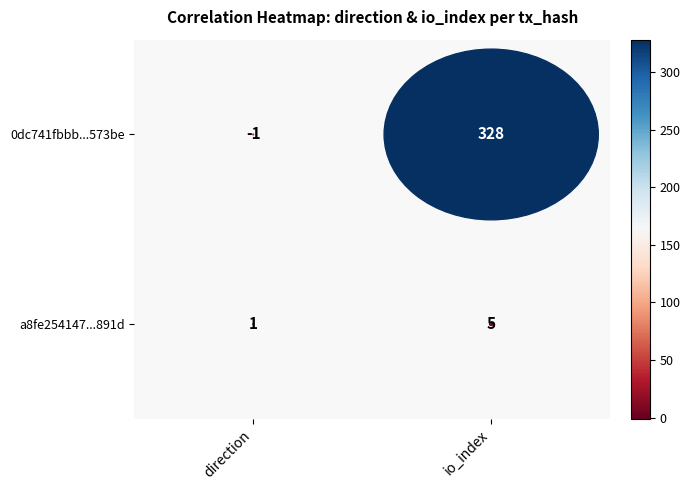

Which has a higher value, direction or io_index?

io_index